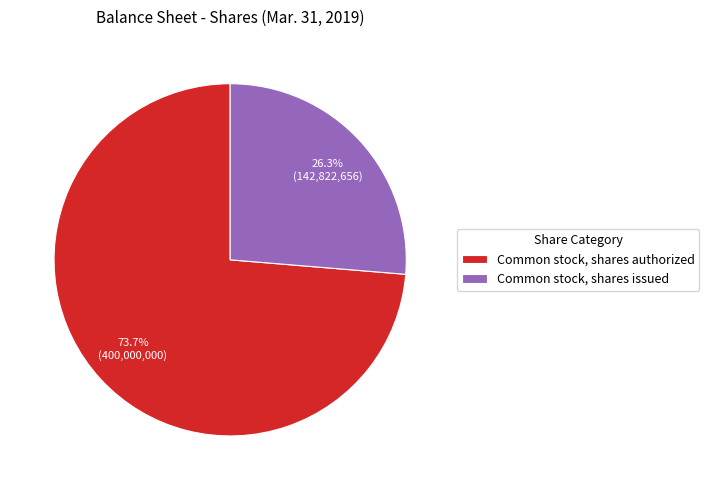

What is the majority slice?

Common stock, shares authorized